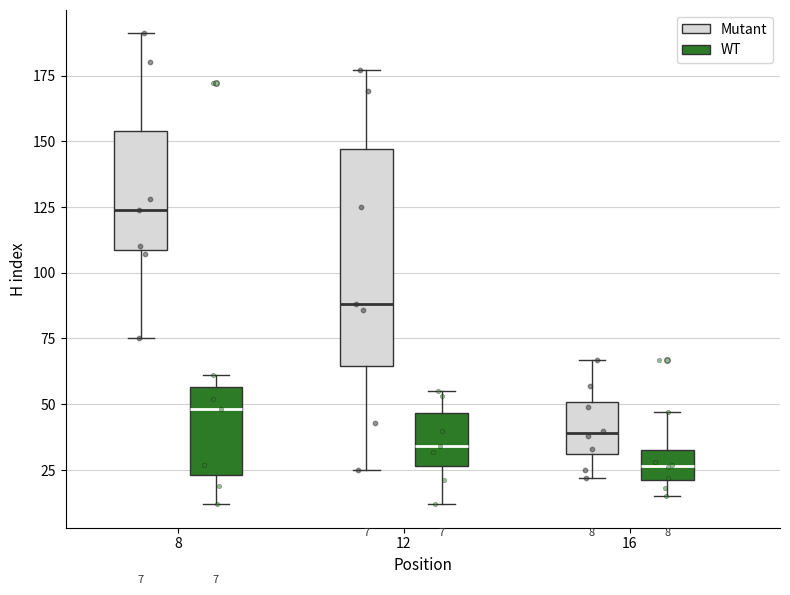

Comparing the boxes themselves (not the whiskers), which one is the tallest?

12 (Mutant)